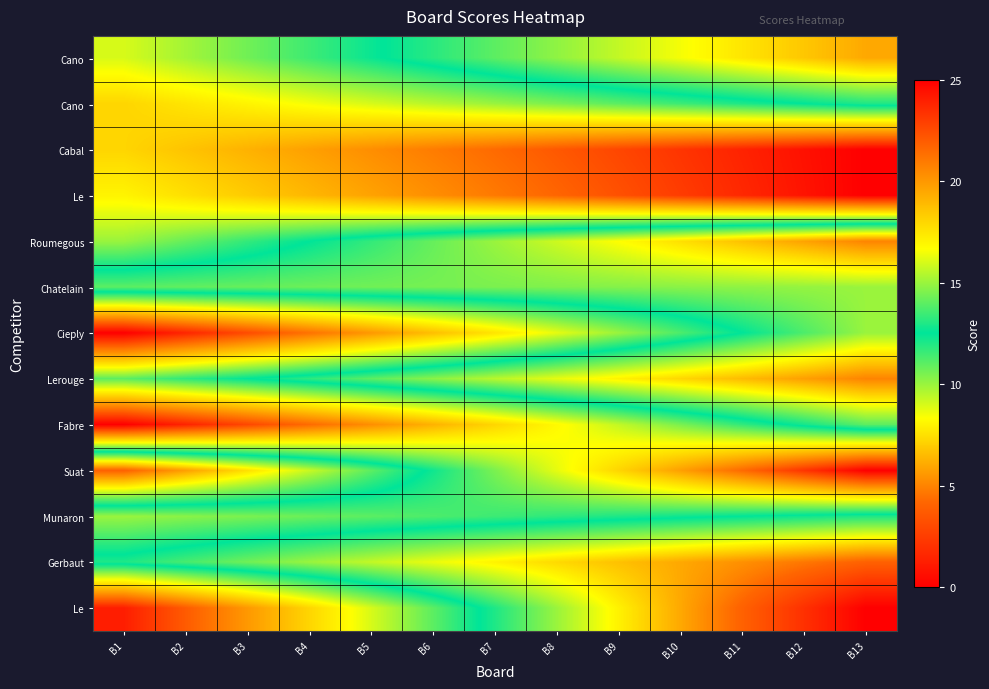

At which category does the chart reach its peak across all series?

B13